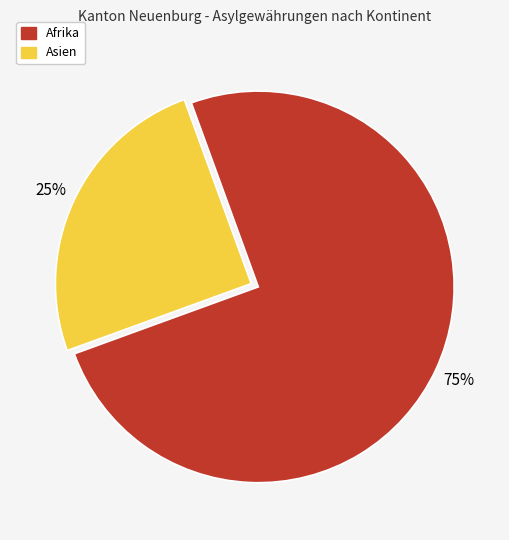

Count the number of slices in the pie.

2